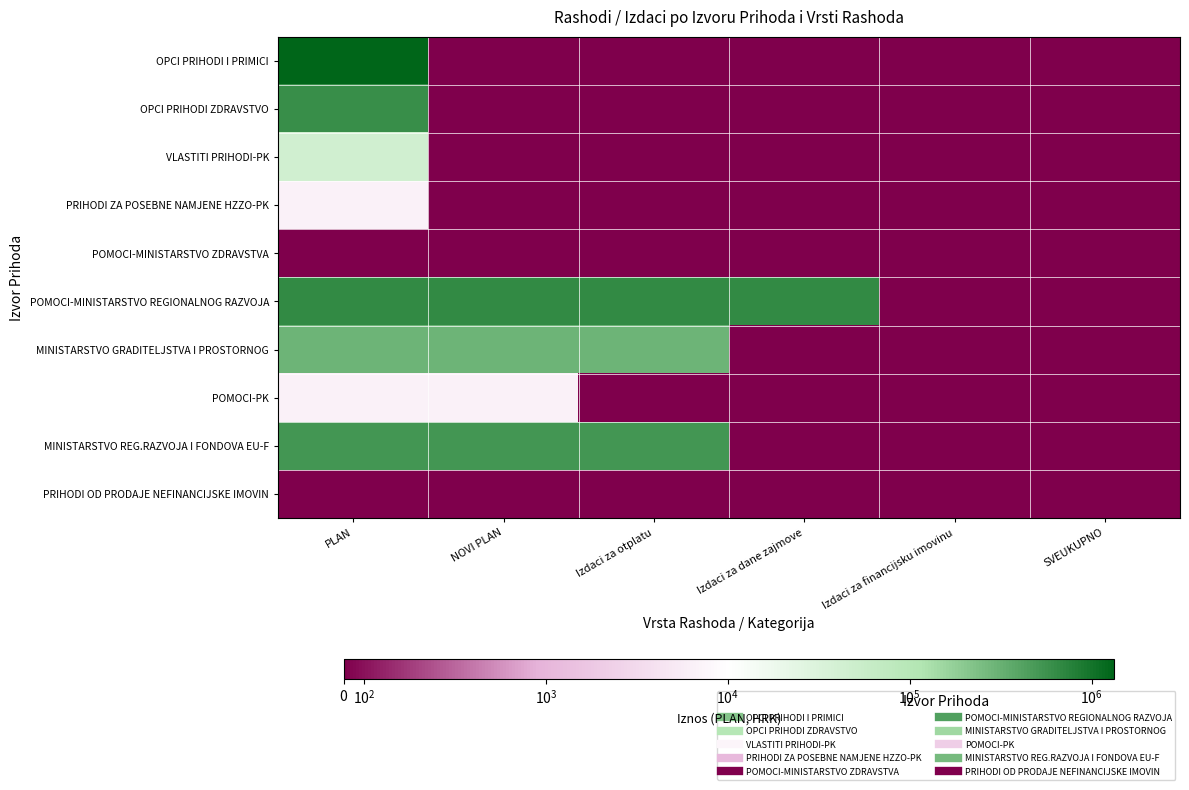

Reading left to right, what are all the values shown in this chart?

OPCI PRIHODI I PRIMICI: PLAN=1333854.4	NOVI PLAN=0.0	Izdaci za otplatu=0.0	Izdaci za dane zajmove=0.0	Izdaci za financijsku imovinu=0.0	SVEUKUPNO=0.0
OPCI PRIHODI ZDRAVSTVO: PLAN=613563.0	NOVI PLAN=0.0	Izdaci za otplatu=0.0	Izdaci za dane zajmove=0.0	Izdaci za financijsku imovinu=0.0	SVEUKUPNO=0.0
VLASTITI PRIHODI-PK: PLAN=43511.0	NOVI PLAN=0.0	Izdaci za otplatu=0.0	Izdaci za dane zajmove=0.0	Izdaci za financijsku imovinu=0.0	SVEUKUPNO=0.0
PRIHODI ZA POSEBNE NAMJENE HZZO-PK: PLAN=6636.0	NOVI PLAN=0.0	Izdaci za otplatu=0.0	Izdaci za dane zajmove=0.0	Izdaci za financijsku imovinu=0.0	SVEUKUPNO=0.0
POMOCI-MINISTARSTVO ZDRAVSTVA: PLAN=0.0	NOVI PLAN=0.0	Izdaci za otplatu=0.0	Izdaci za dane zajmove=0.0	Izdaci za financijsku imovinu=0.0	SVEUKUPNO=0.0
POMOCI-MINISTARSTVO REGIONALNOG RAZVOJA: PLAN=650000.0	NOVI PLAN=650000.0	Izdaci za otplatu=650000.0	Izdaci za dane zajmove=650000.0	Izdaci za financijsku imovinu=0.0	SVEUKUPNO=0.0
MINISTARSTVO GRADITELJSTVA I PROSTORNOG: PLAN=300000.0	NOVI PLAN=300000.0	Izdaci za otplatu=300000.0	Izdaci za dane zajmove=0.0	Izdaci za financijsku imovinu=0.0	SVEUKUPNO=0.0
POMOCI-PK: PLAN=6636.0	NOVI PLAN=6636.0	Izdaci za otplatu=0.0	Izdaci za dane zajmove=0.0	Izdaci za financijsku imovinu=0.0	SVEUKUPNO=0.0
MINISTARSTVO REG.RAZVOJA I FONDOVA EU-F: PLAN=530891.0	NOVI PLAN=530891.0	Izdaci za otplatu=530891.0	Izdaci za dane zajmove=0.0	Izdaci za financijsku imovinu=0.0	SVEUKUPNO=0.0
PRIHODI OD PRODAJE NEFINANCIJSKE IMOVIN: PLAN=0.0	NOVI PLAN=0.0	Izdaci za otplatu=0.0	Izdaci za dane zajmove=0.0	Izdaci za financijsku imovinu=0.0	SVEUKUPNO=0.0